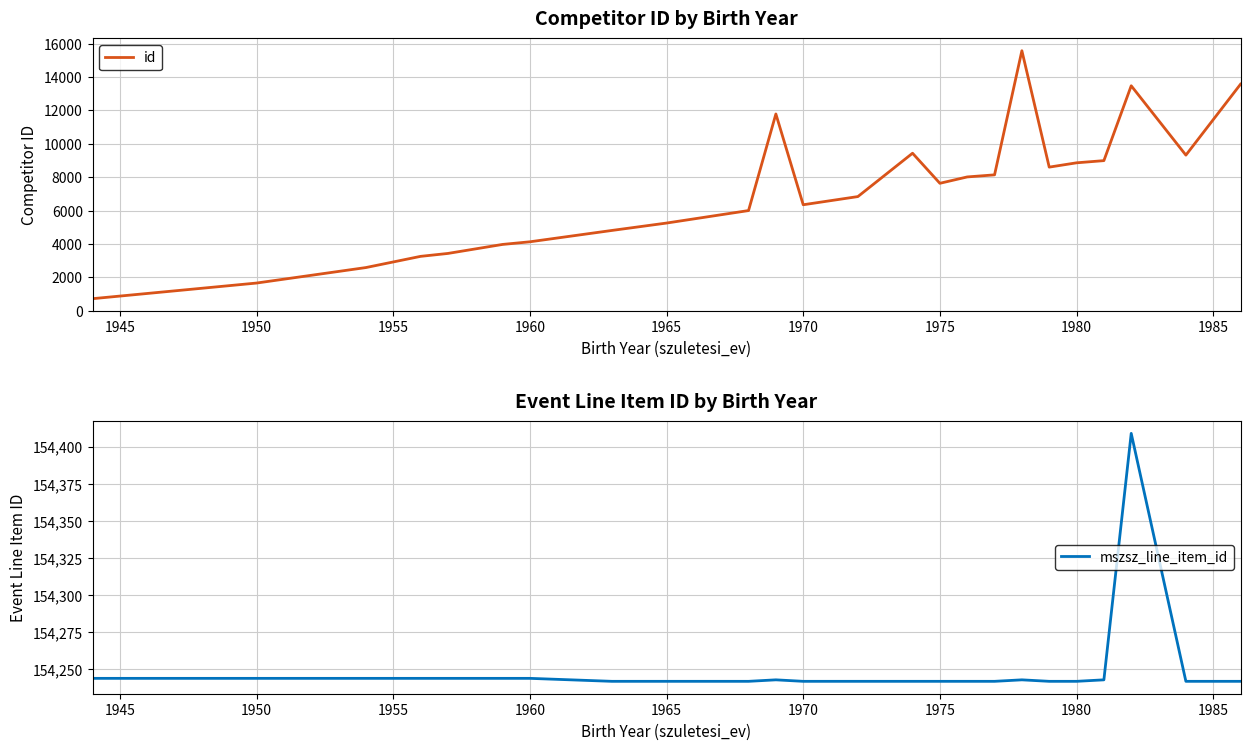

True or false: mszsz_line_item_id has a value of 49545 at 1970.

False